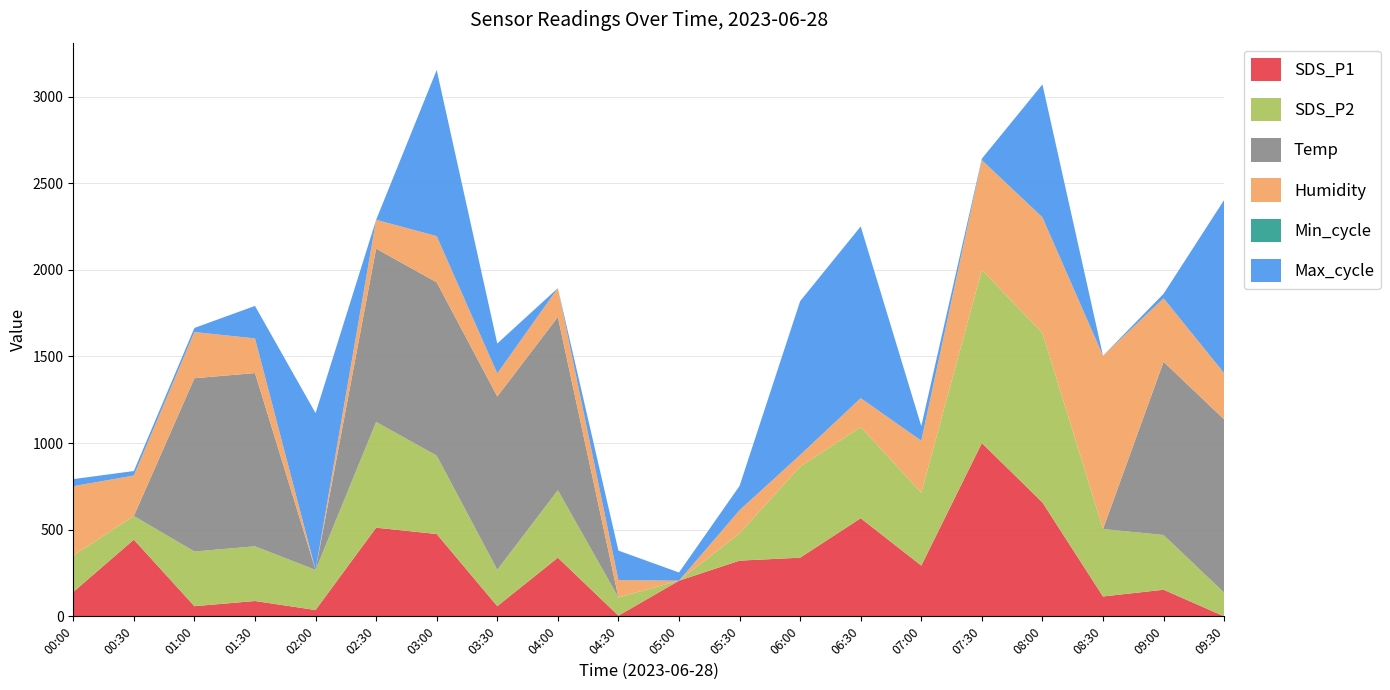

What is the total value across all series at 02:30?

2288.9